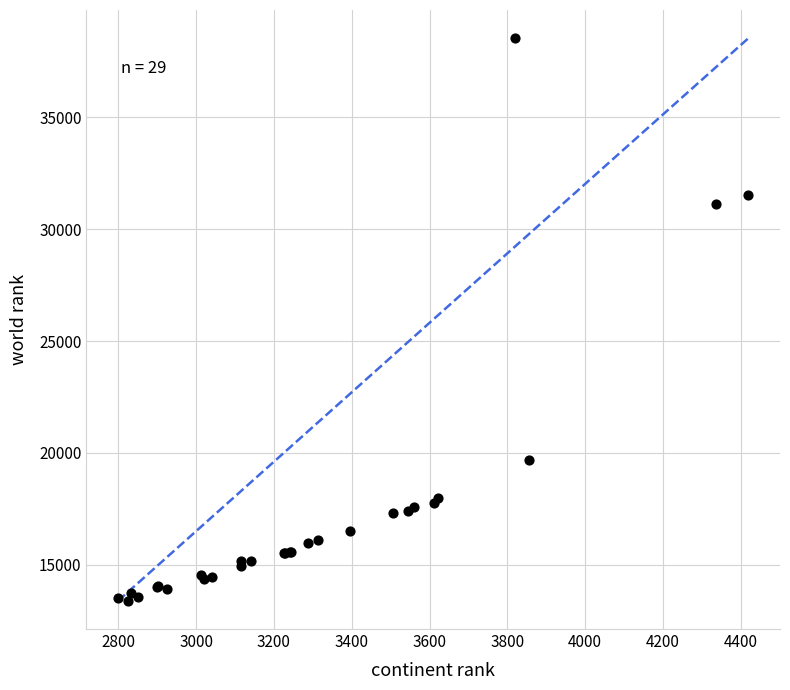

What Y value in the scatter plot is closest to 25962?

31135